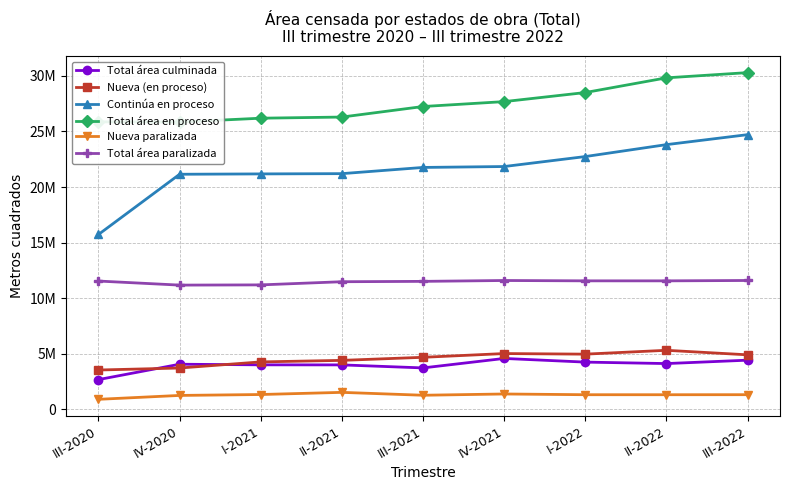

What is the average value of the Nueva (en proceso) series?

4528632